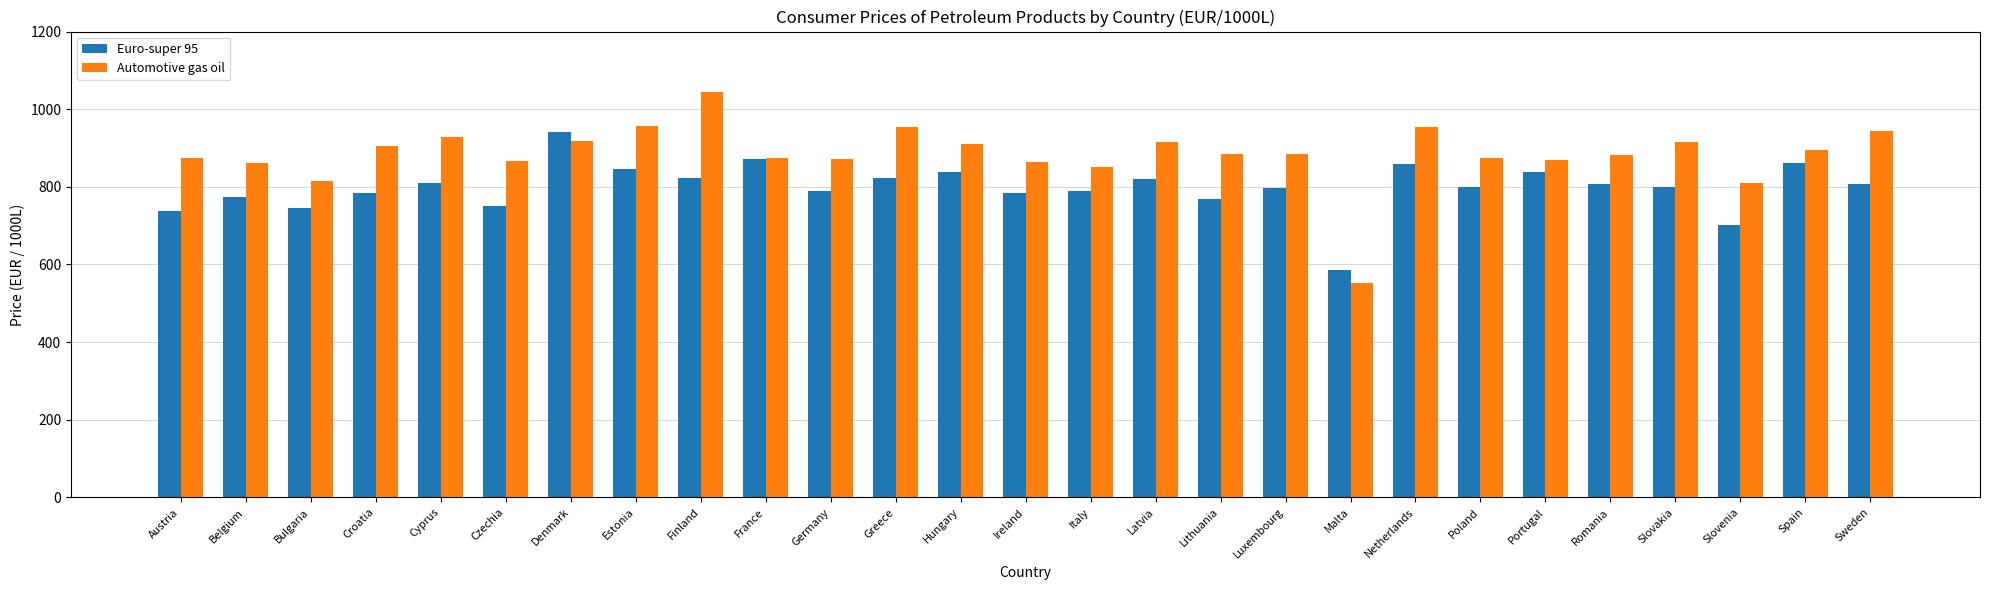

What is the value of the Euro-super 95 bar at the 22nd from the left?

837.3